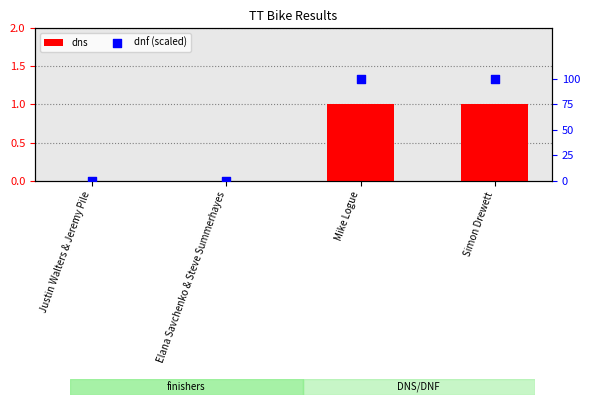

Is the value of dns at Elana Savchenko & Steve Summerhayes greater than the value of dnf (scaled) at Mike Logue?

No